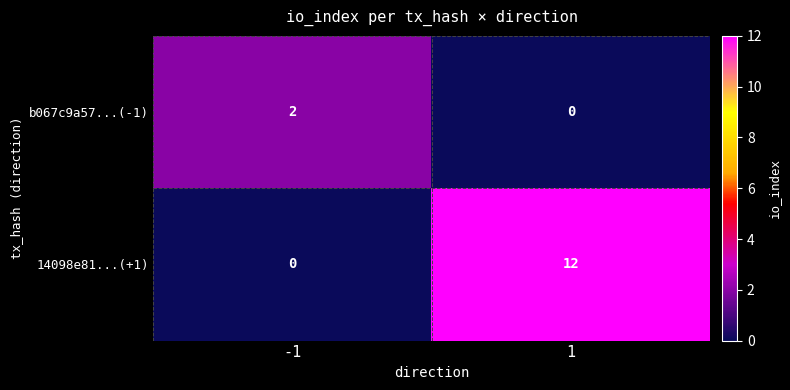

What is the total value across all series at 1?

12